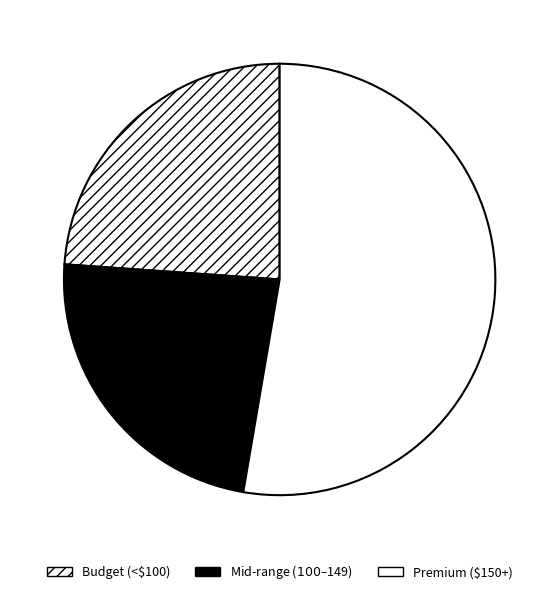

How many segments does this pie chart have?

3